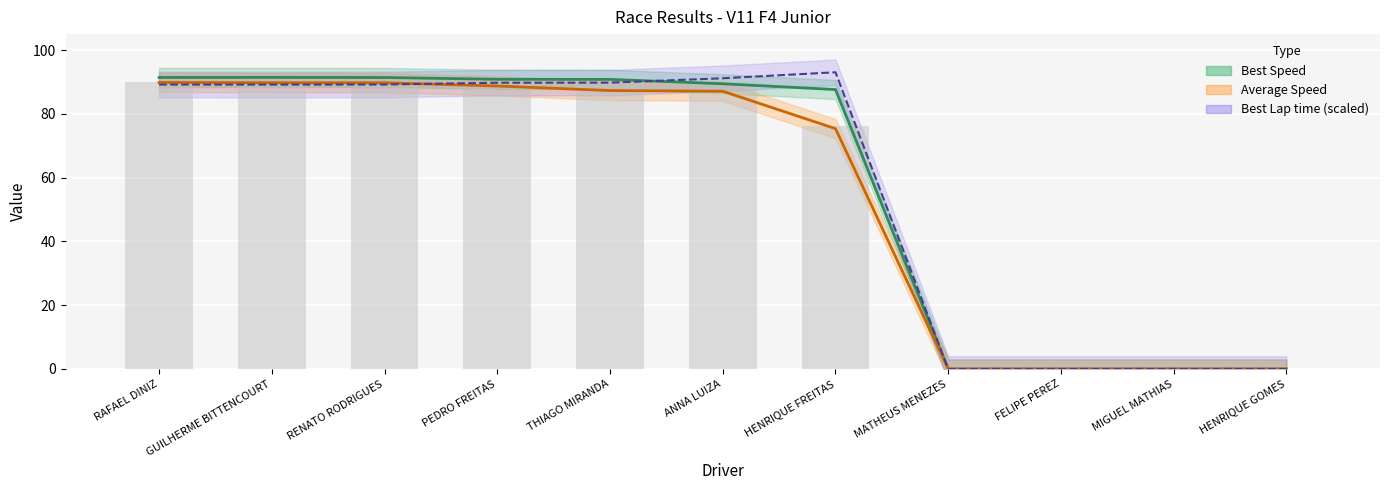

Is it true that Best Speed equals 52.4 at HENRIQUE GOMES?

False